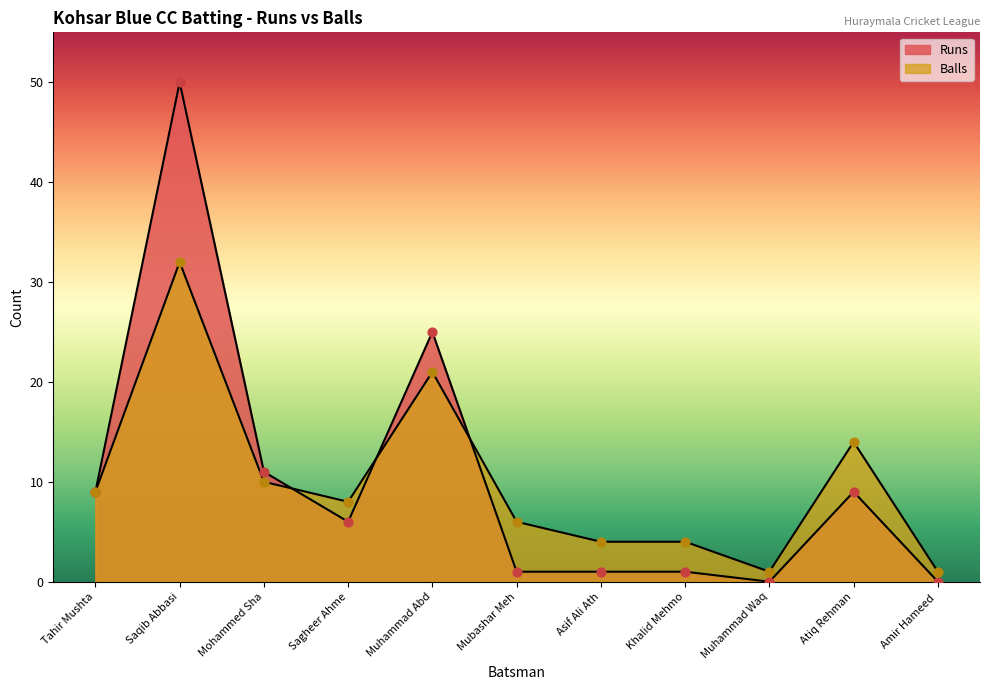

How many lines are shown in the chart?

2